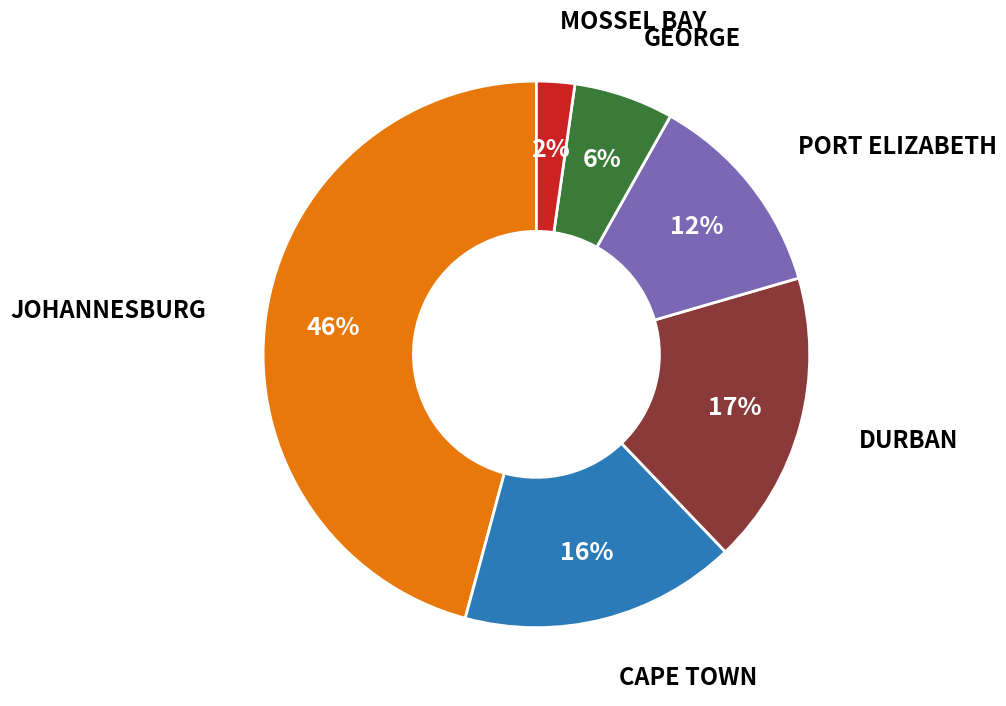

Does any single category account for the majority?

No